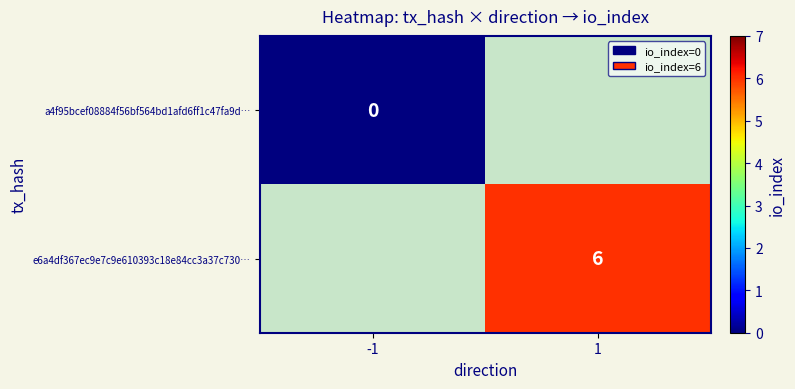

Is it true that e6a4df367ec9e7c9e610393c18e84cc3a37c730… equals 4 at 1?

False